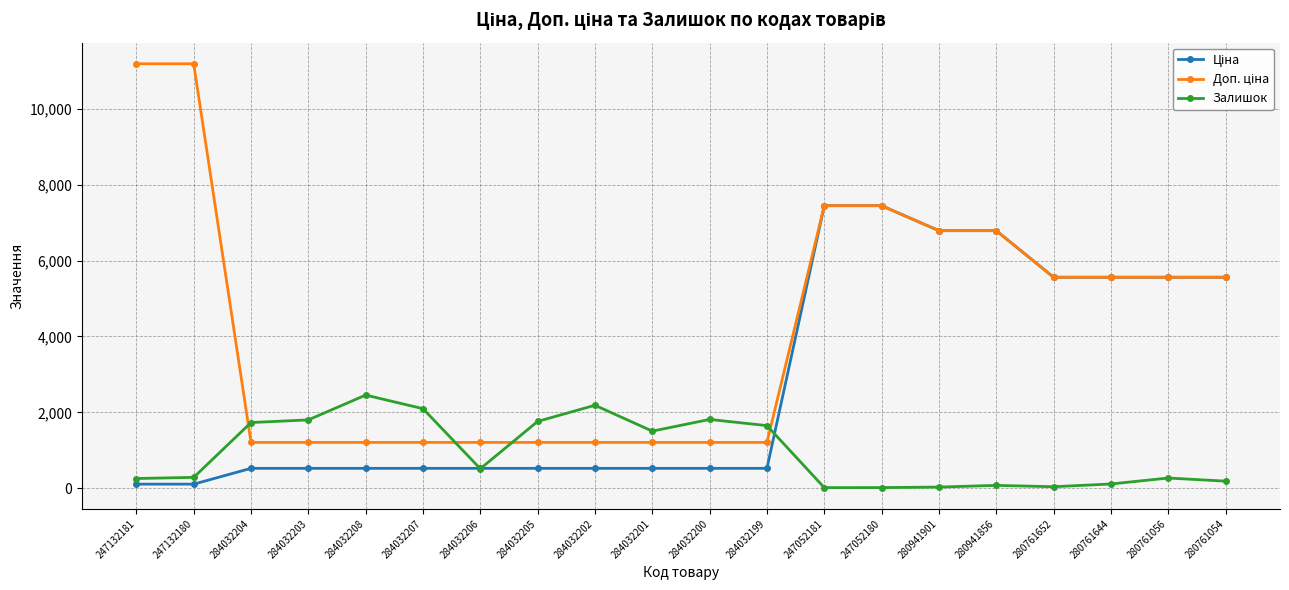

What is the spread (max minus min) of values at 284032205?

1235.8